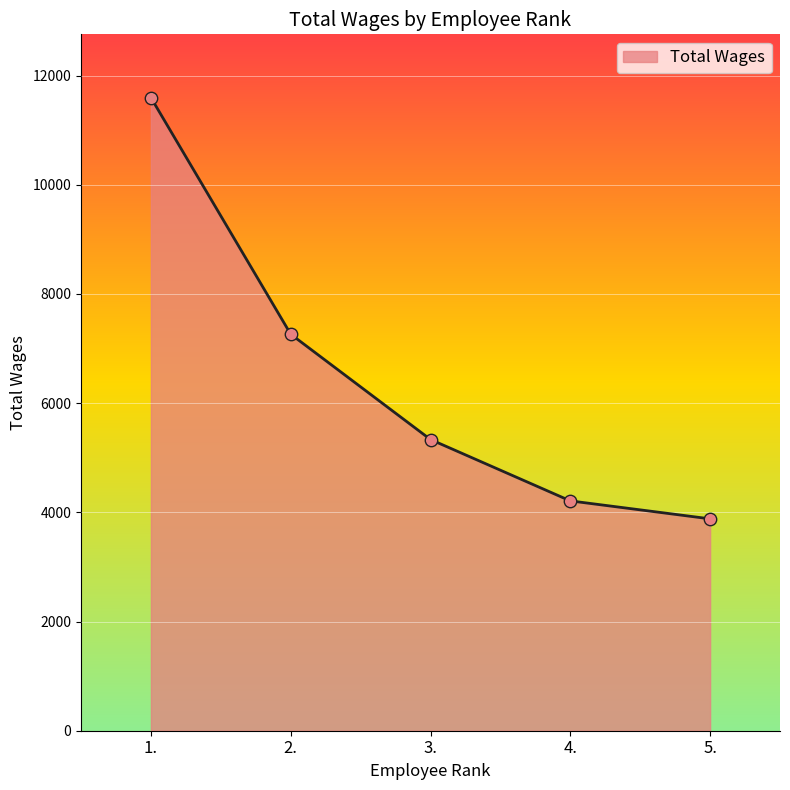

What is the change in value from 4. to 5.?

-329